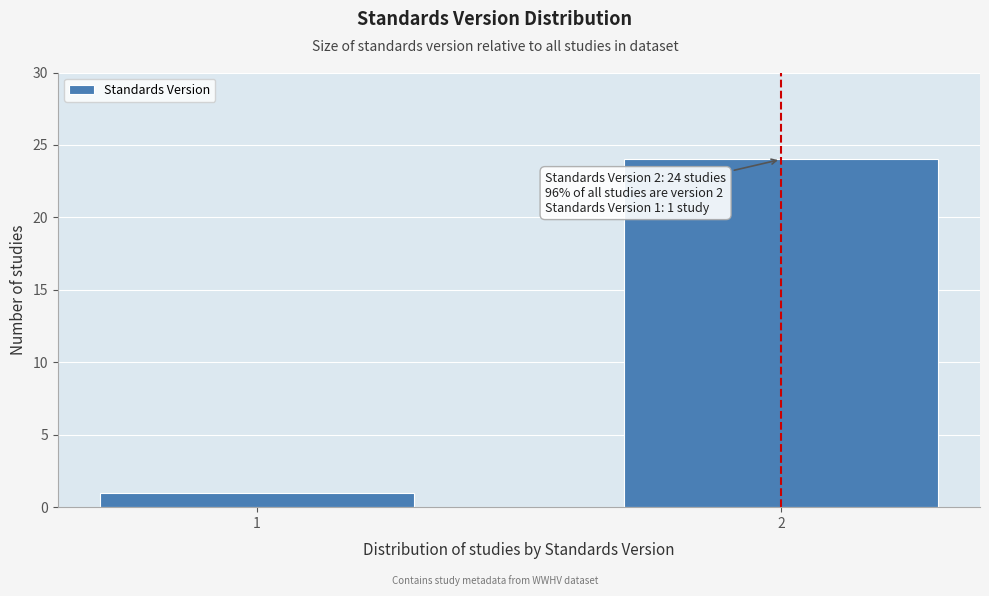

Reading left to right, list all the values displayed in this chart.

1=1	2=24